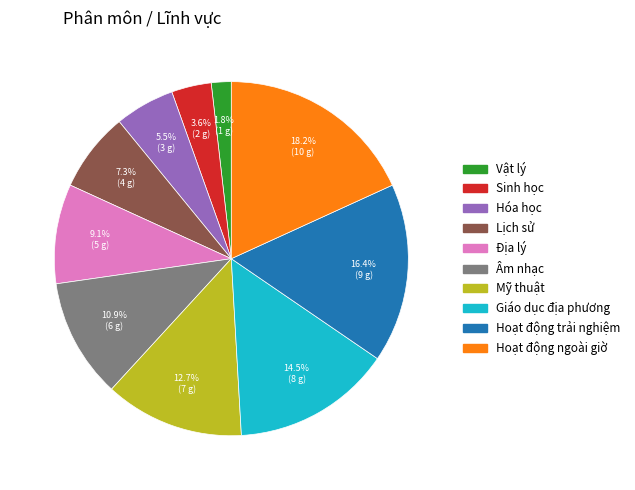

How much of the chart is everything except Địa lý?

90.9%